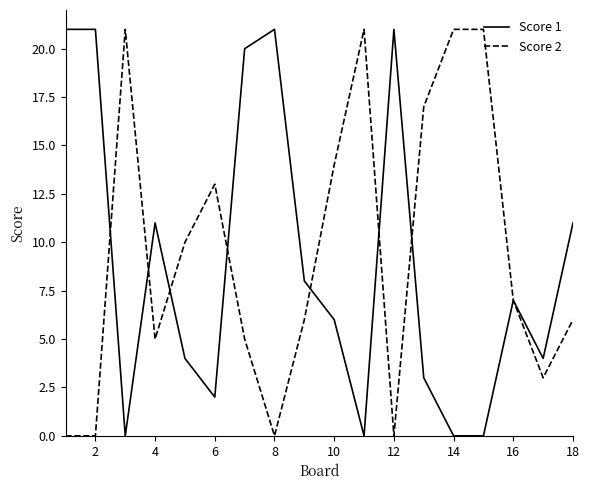

What is the greatest value displayed?

21